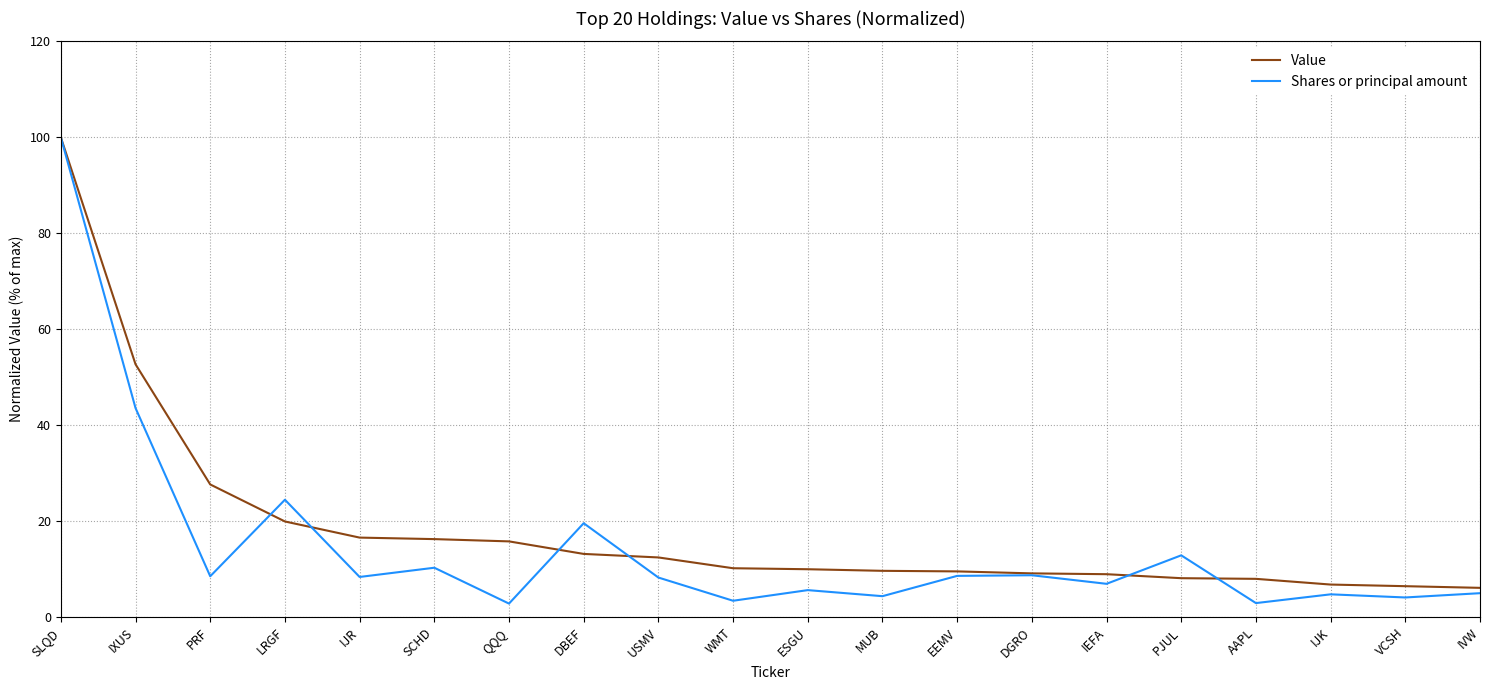

True or false: Value and Shares or principal amount cross at least once.

True